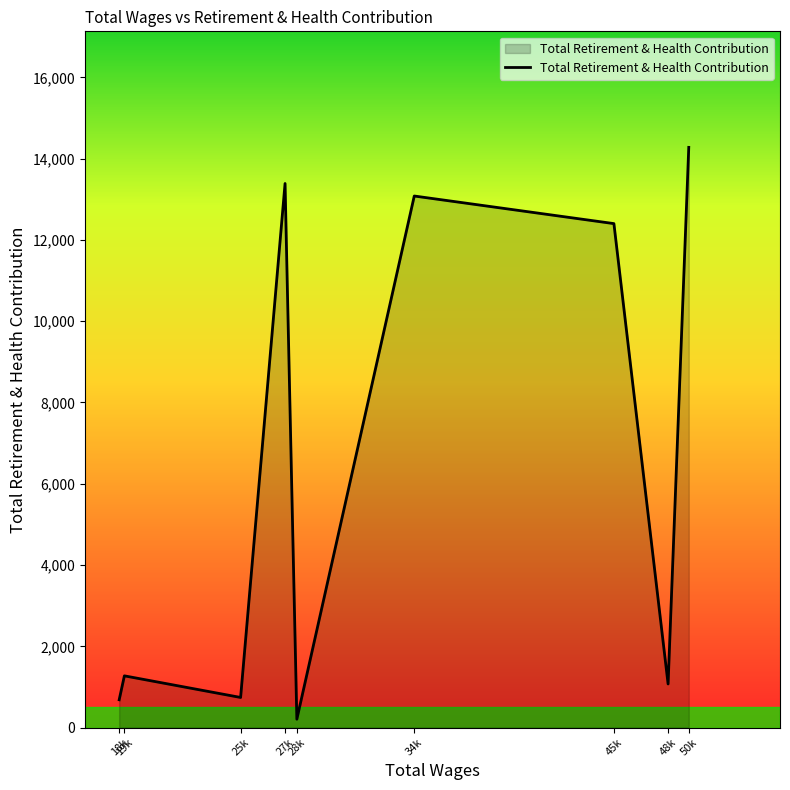

Between 28k and 48k, which is larger?

48k